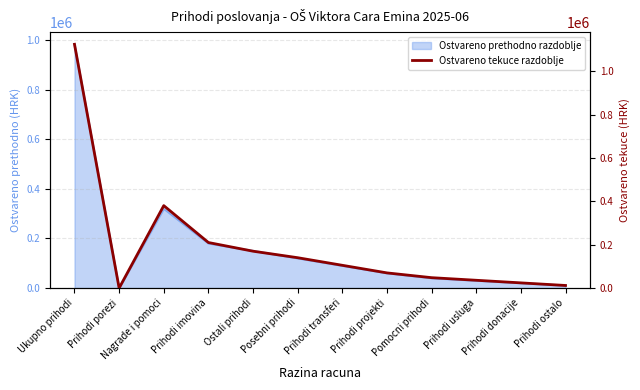

Rank the categories by value from lowest to highest.

Prihodi porezi, Prihodi ostalo, Prihodi donacije, Prihodi usluga, Pomocni prihodi, Prihodi projekti, Prihodi transferi, Posebni prihodi, Ostali prihodi, Prihodi imovina, Nagrade i pomoci, Ukupno prihodi